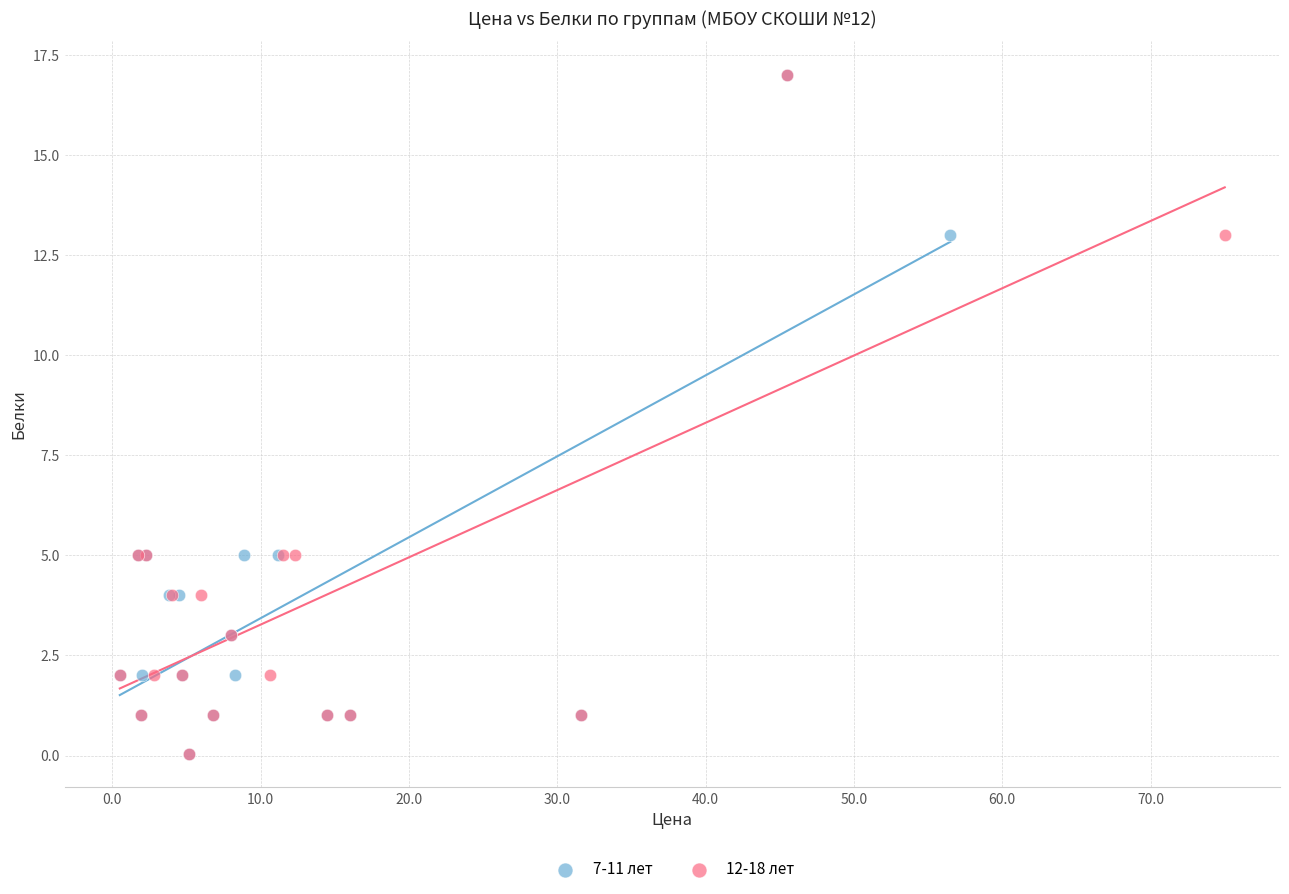

What are all the series names shown in the legend?

7-11 лет, 12-18 лет